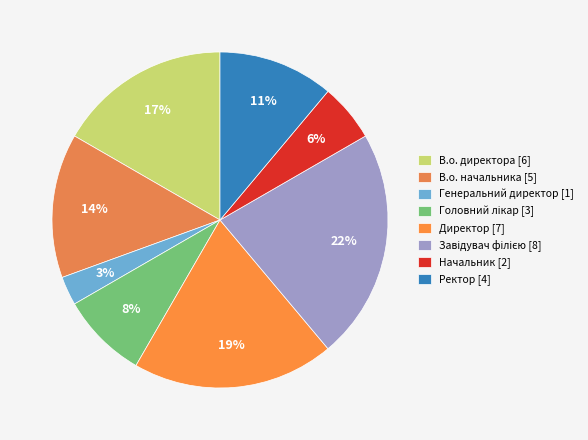

Count the number of slices in the pie.

8